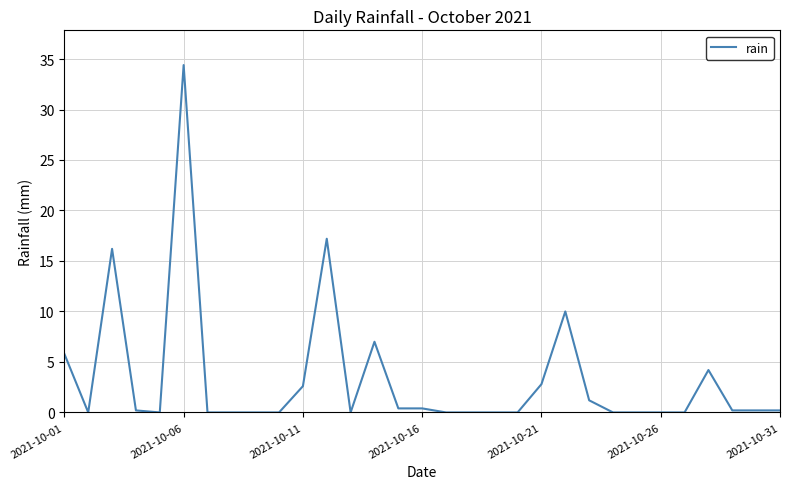

What is the difference between the maximum and minimum values?

34.4